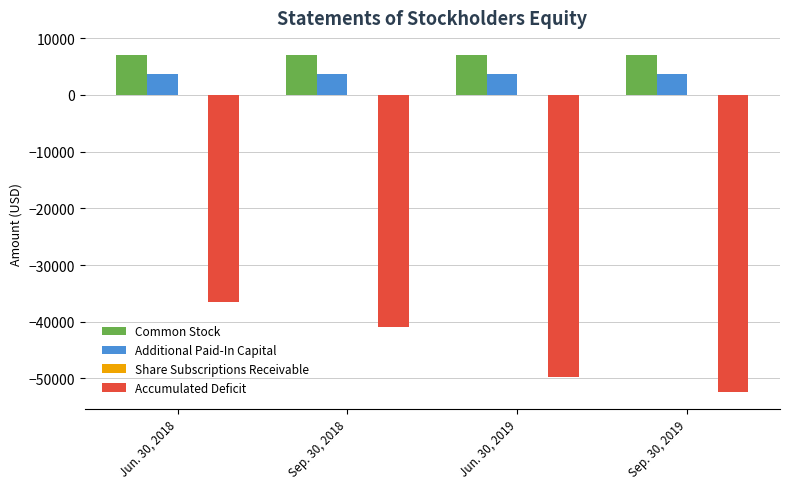

What is the maximum value for Additional Paid-In Capital?

3656